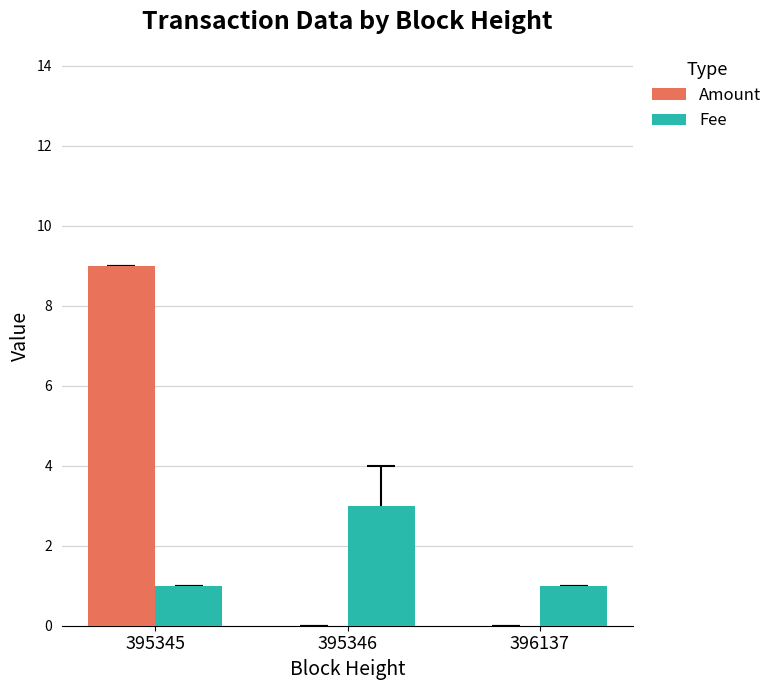

How many data points does each series have?

3